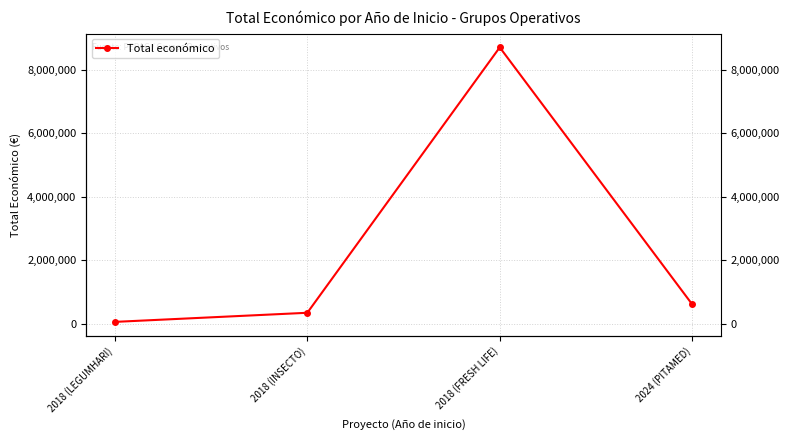

What is the difference between the values at 2018 (INSECTO) and 2018 (FRESH LIFE)?

8357443